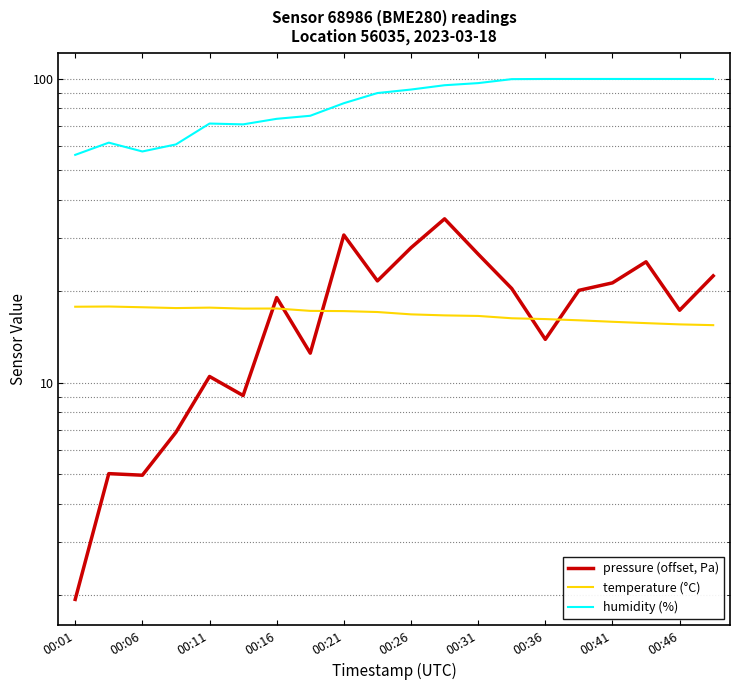

True or false: temperature (°C) and humidity (%) intersect in this chart.

False